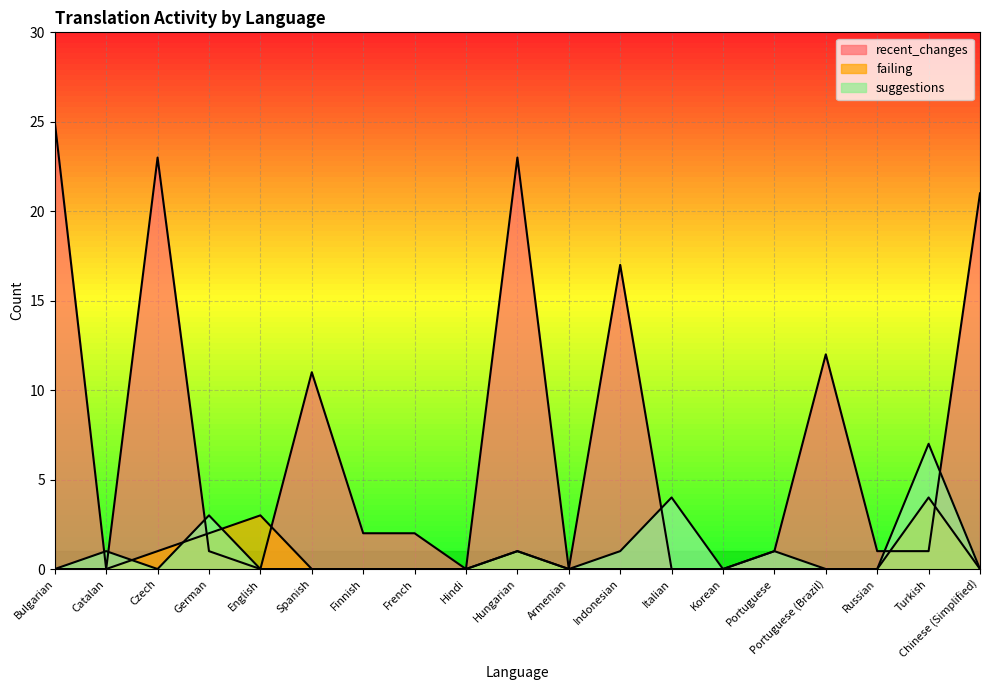

List the series in order of their peak value, lowest first.

failing, suggestions, recent_changes